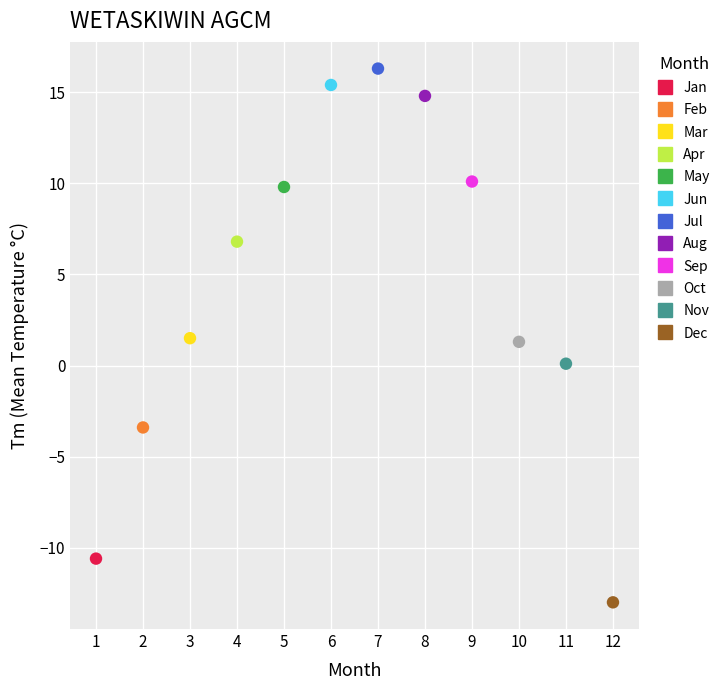

Which series reaches the maximum Y coordinate?

Jul